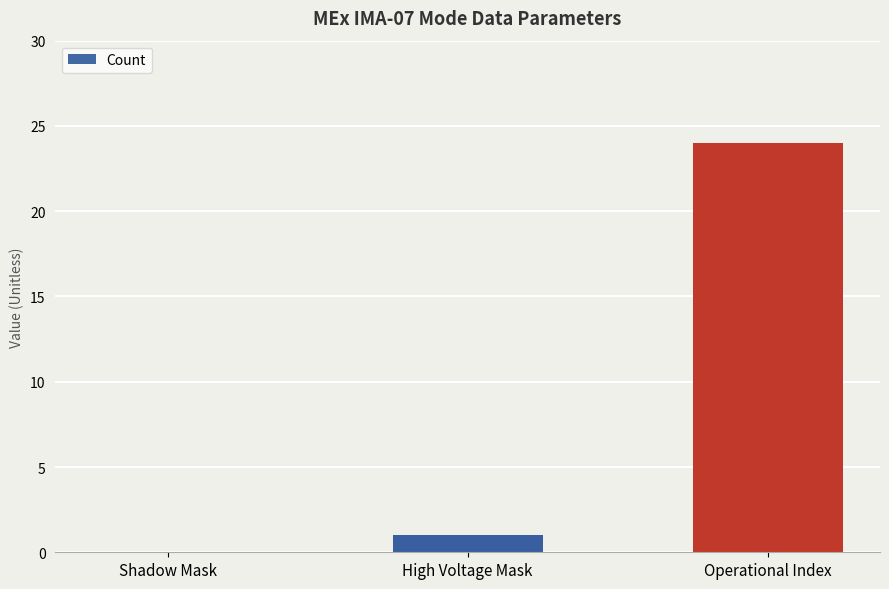

Which label corresponds to the largest value in the chart?

Operational Index